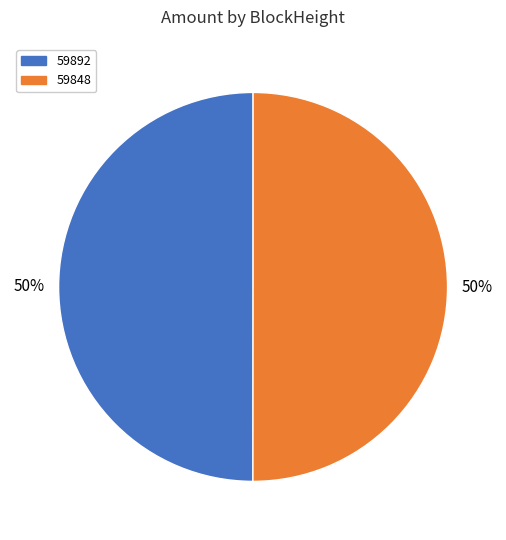

True or false: 59848 accounts for 63% of the total.

False